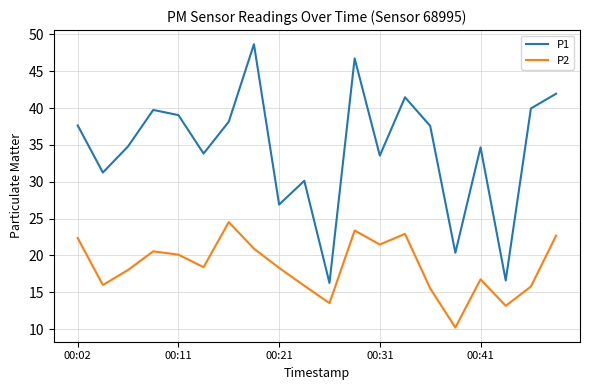

What is the difference between the maximum and minimum values in the P1 series?

32.4